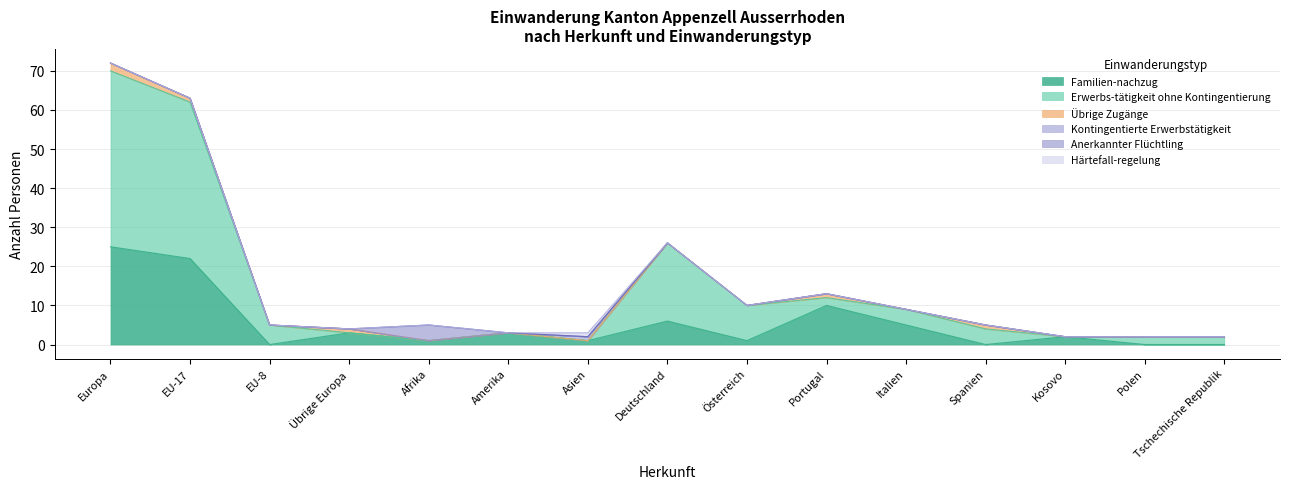

Which series has the widest spread of values?

Erwerbs-tätigkeit ohne Kontingentierung